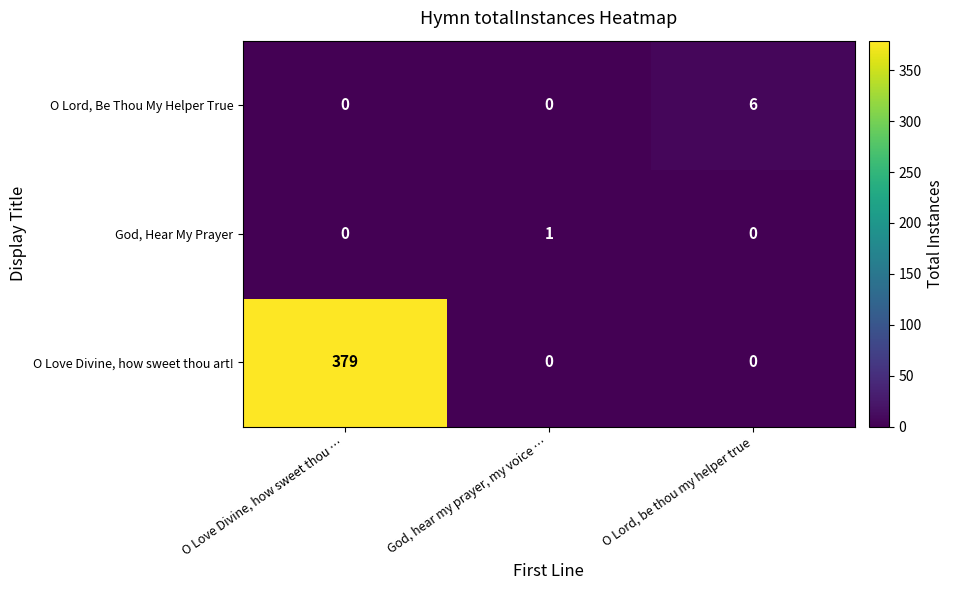

What is the total value across all series at O Lord, be thou my helper true?

6